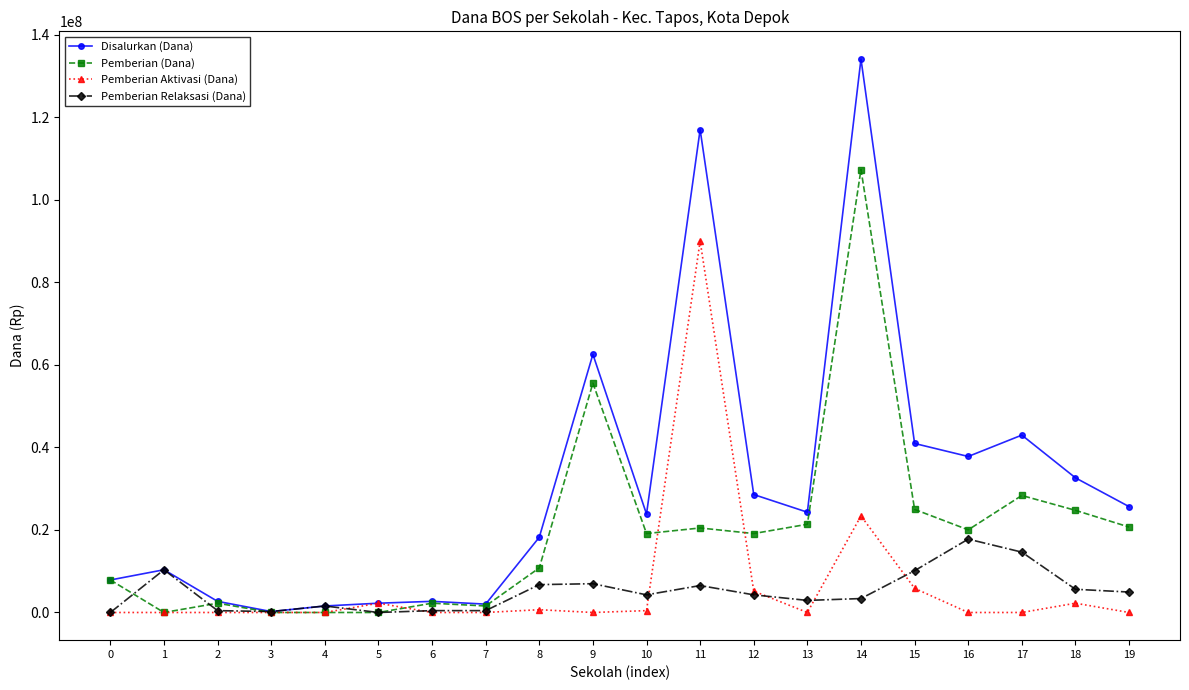

The value of Pemberian Relaksasi (Dana) at 12 is 4275000. True or false?

True